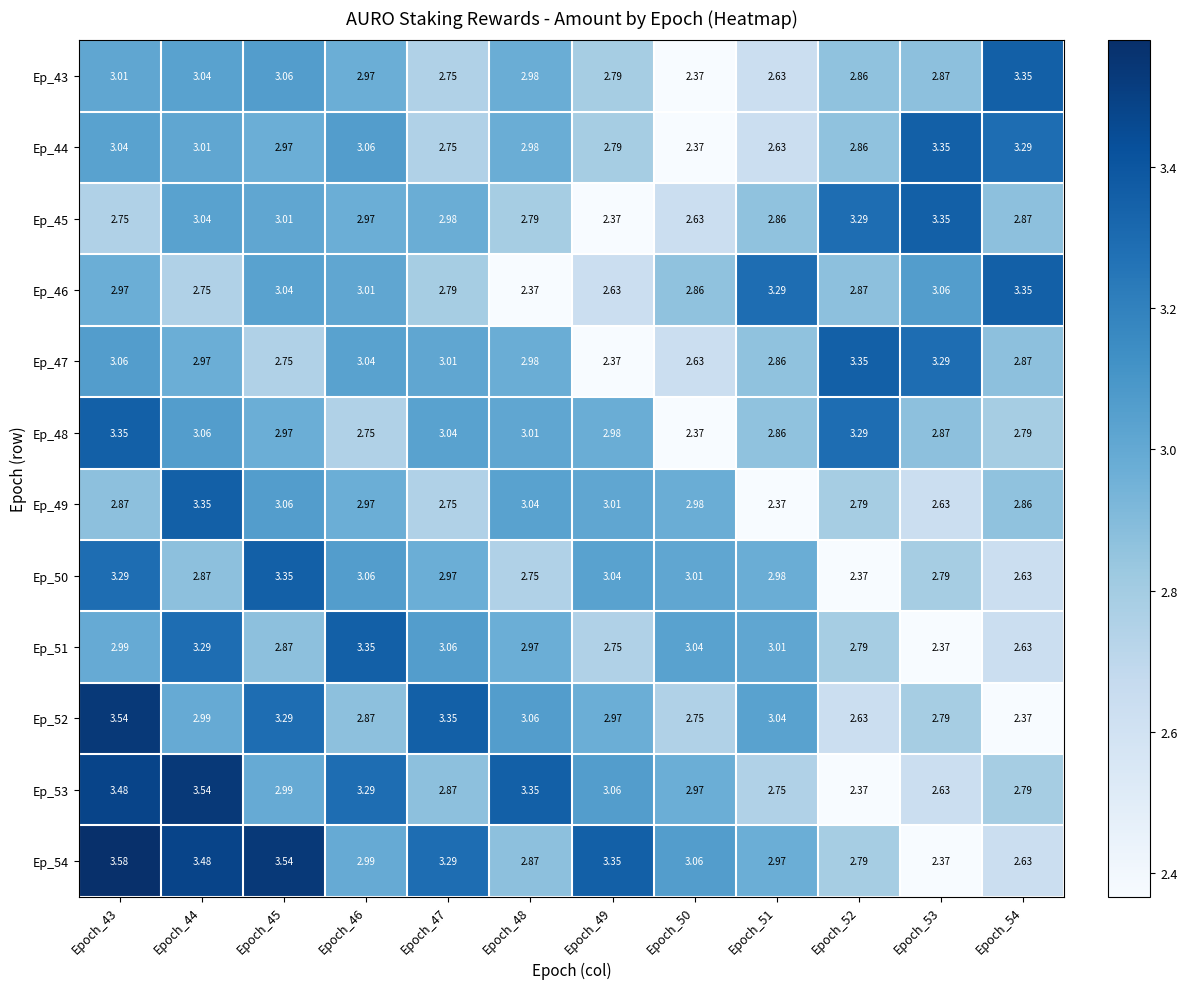

Is the value of Ep_47 at Epoch_47 greater than the value of Ep_53 at Epoch_43?

No